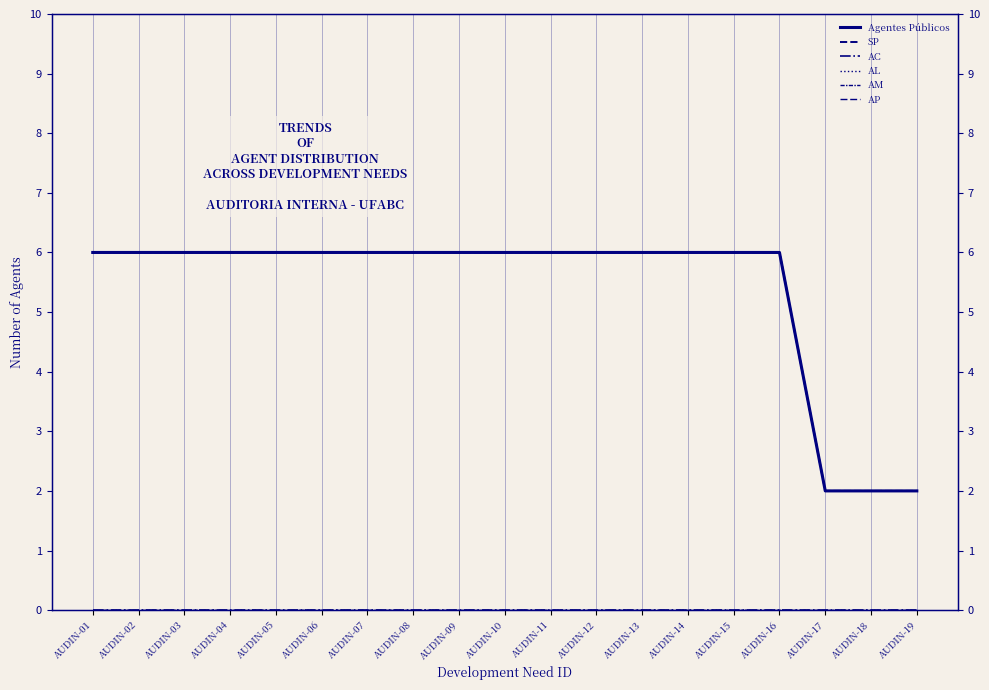

What is the value of the Agentes Públicos point at the 6th from the left?

6